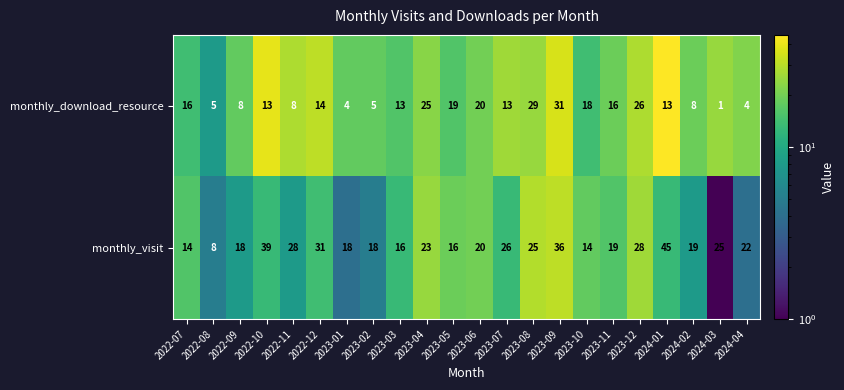

At 2023-04, list the series in order from smallest to largest.

monthly_visit, monthly_download_resource